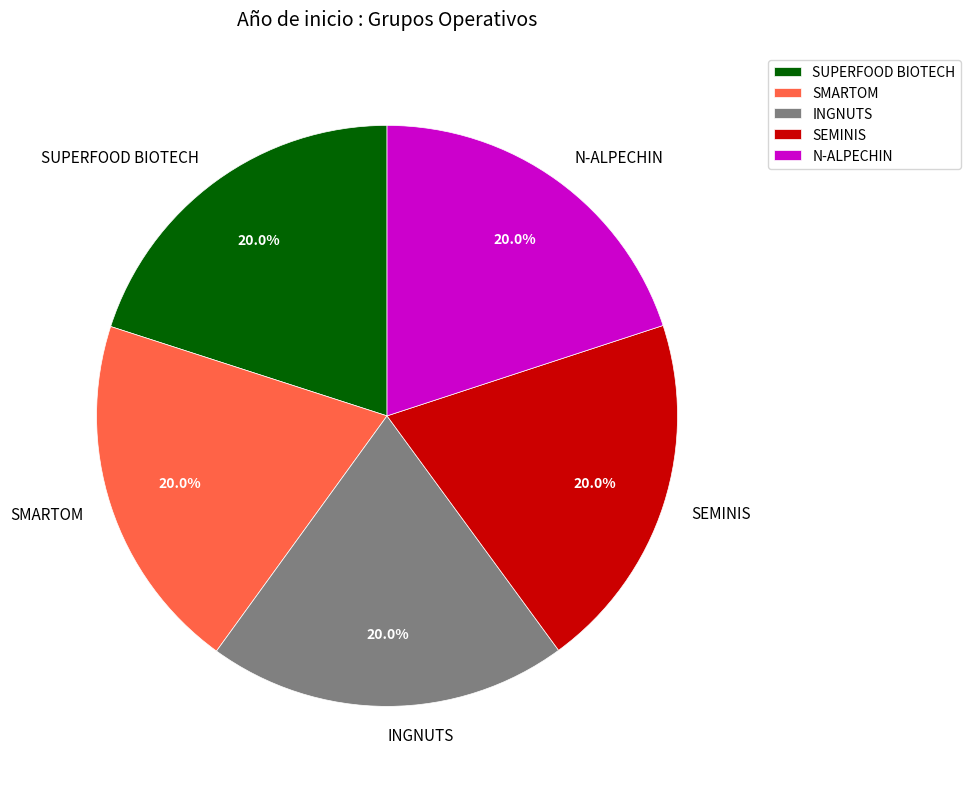

What percentage is the SUPERFOOD BIOTECH slice, to the nearest percent?

20%